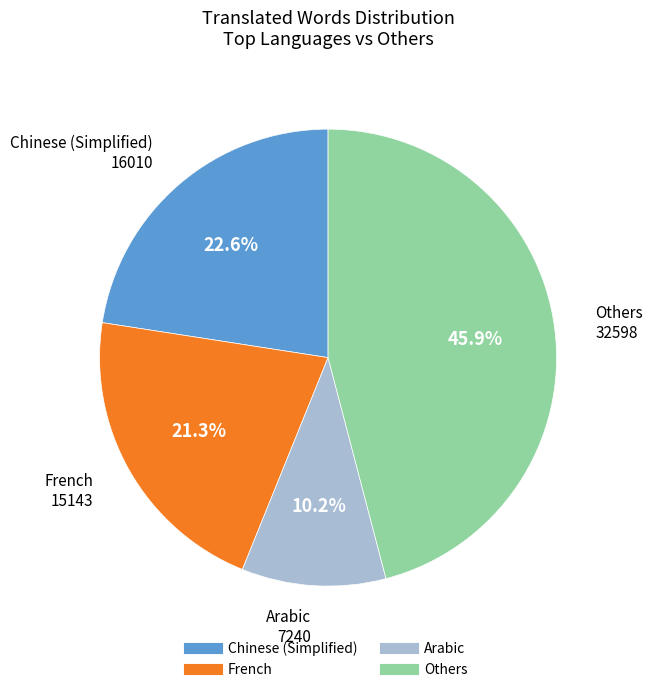

Is there any slice that represents more than half of the pie?

No